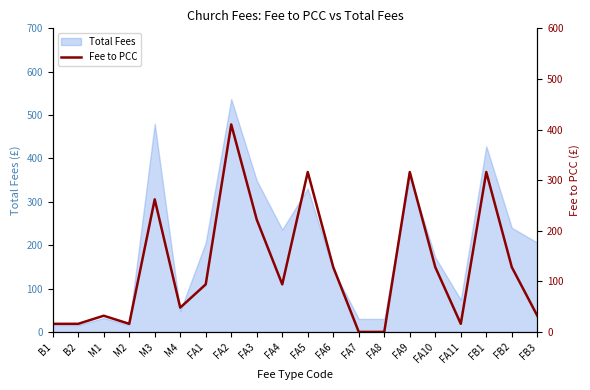

At which category does the data reach its first local peak?

M1